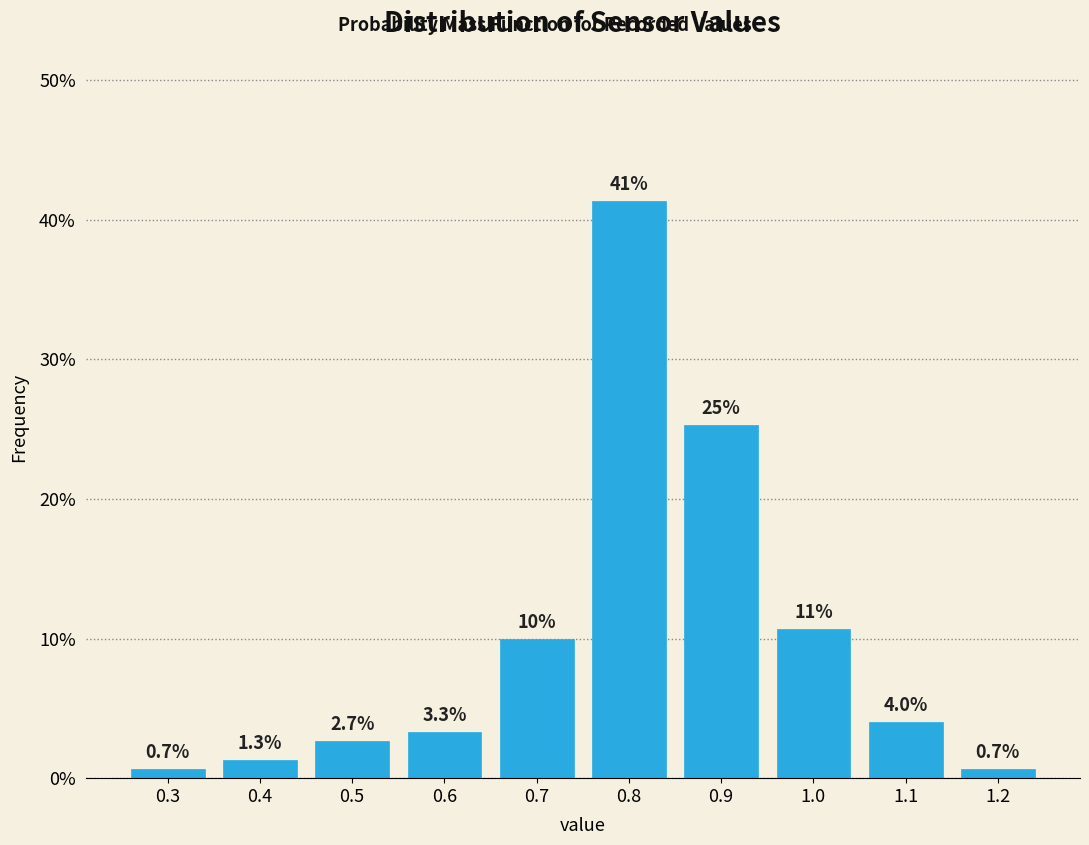

Which range on the x-axis has the tallest bar?

0.75 to 0.85